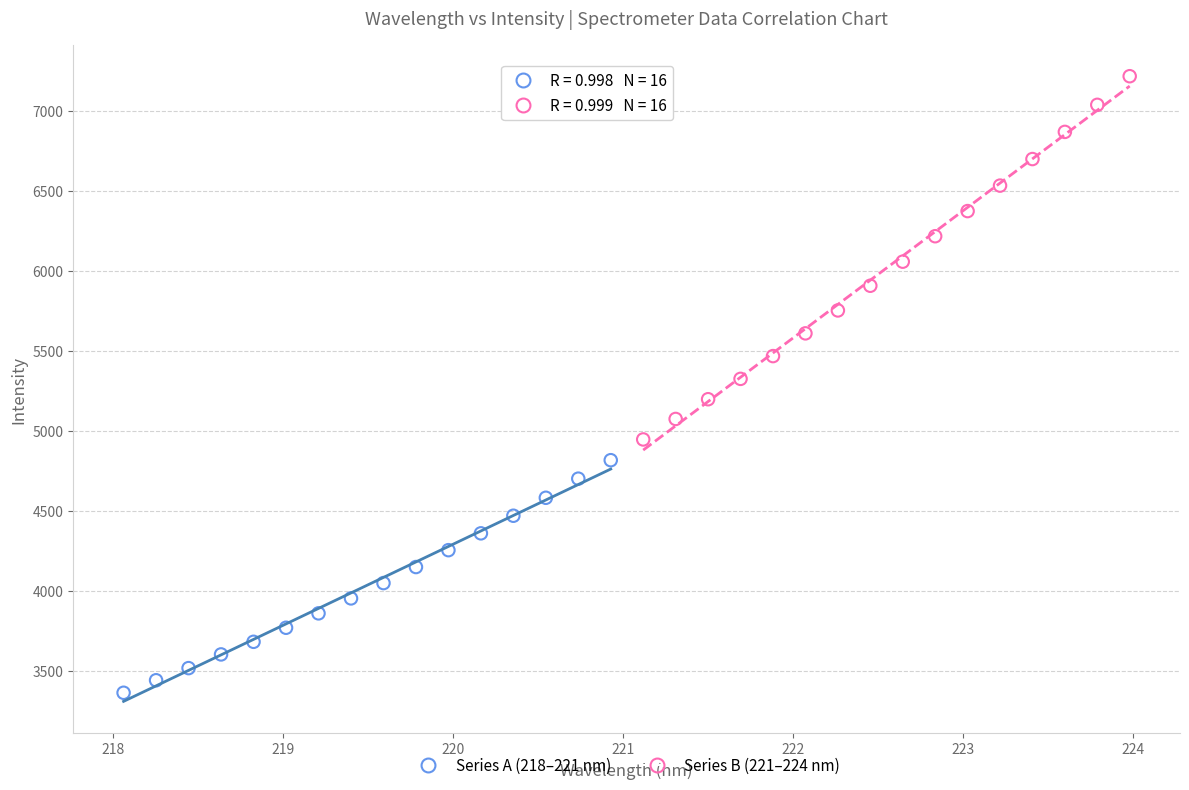

Which series reaches the maximum Y coordinate?

Series B (221–224 nm)